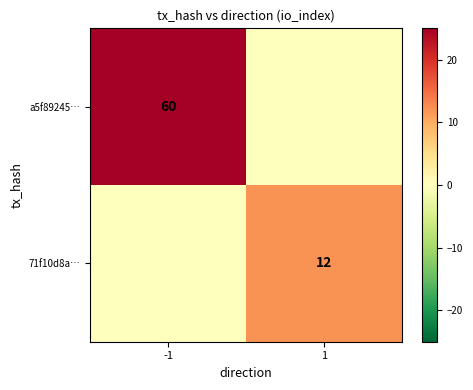

What is the greatest value displayed?

60